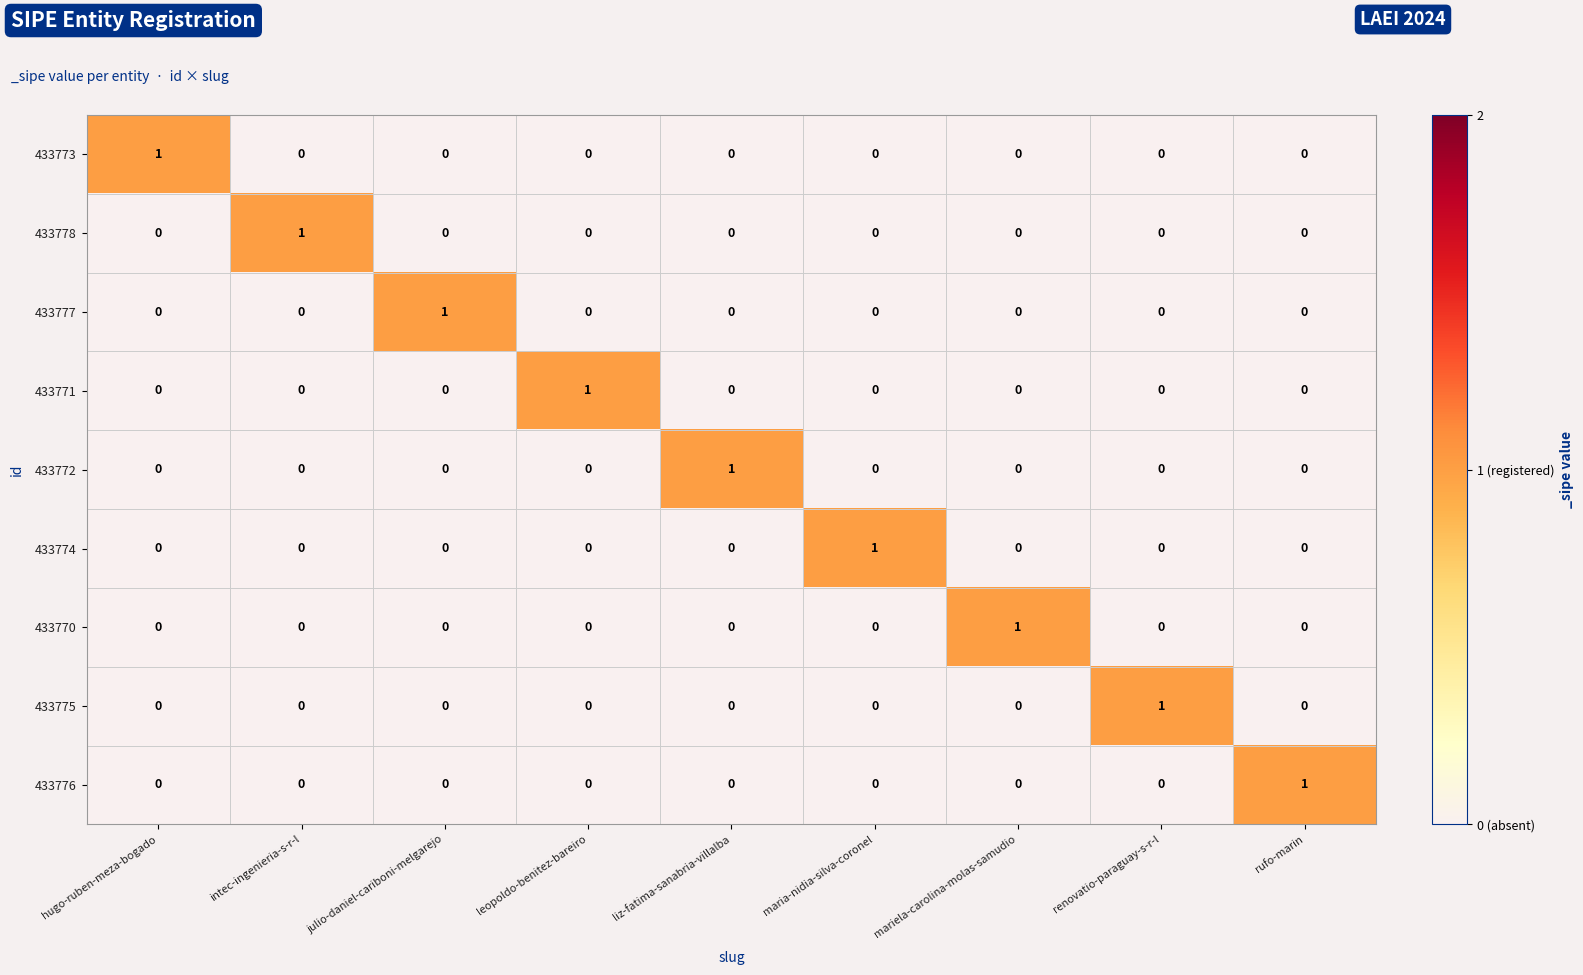

At how many categories does at least one series exceed 0?

9